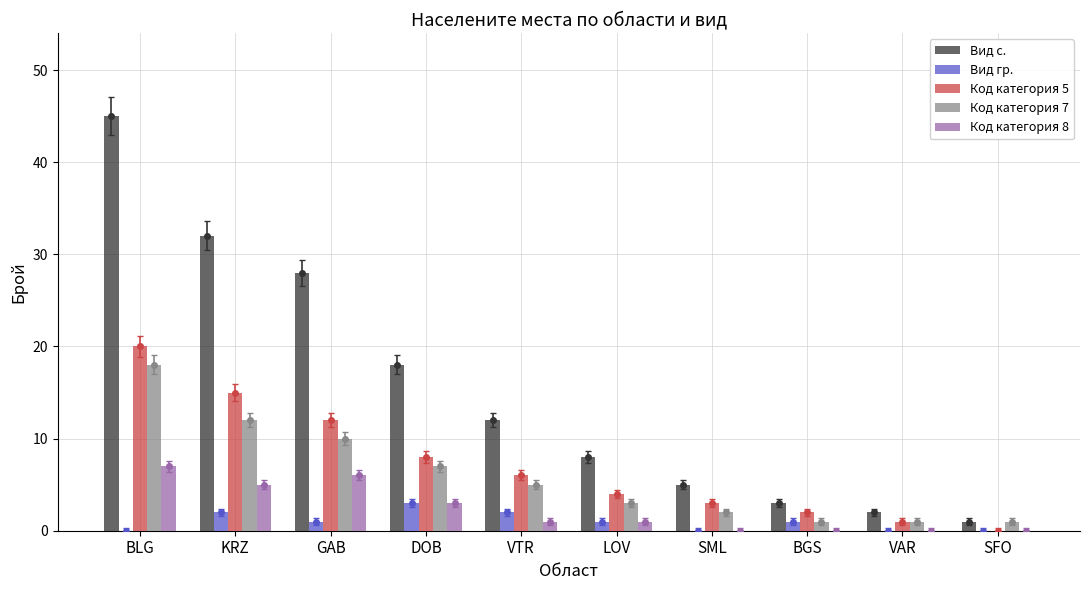

The value of Вид с. at SFO is 2. True or false?

False